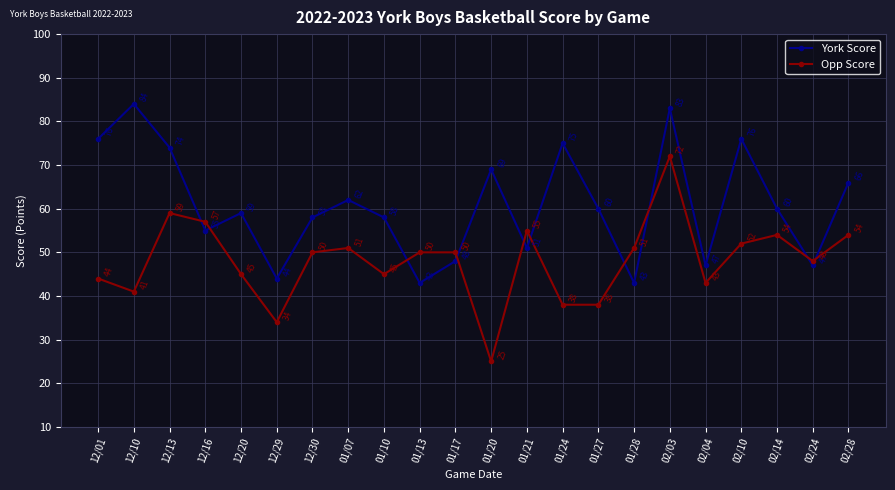

Which series has the largest range (max minus min)?

Opp Score